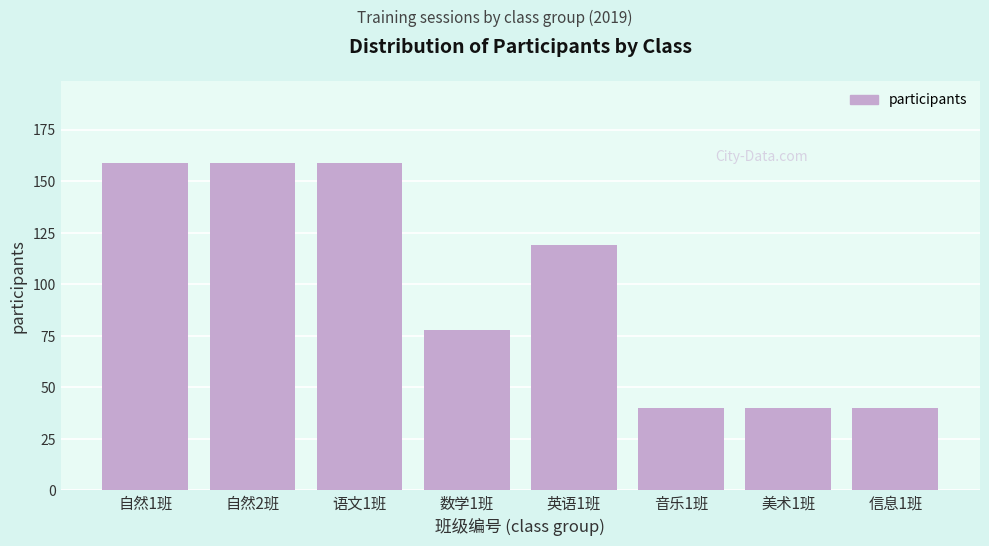

Reading right to left, extract all data points from this chart.

40	40	40	119	78	159	159	159